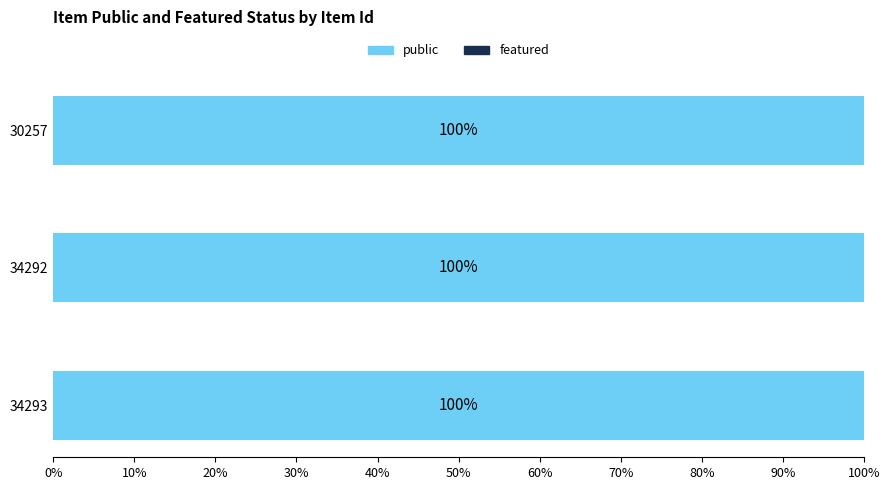

Rank the series at 34292 from highest to lowest value.

public, featured